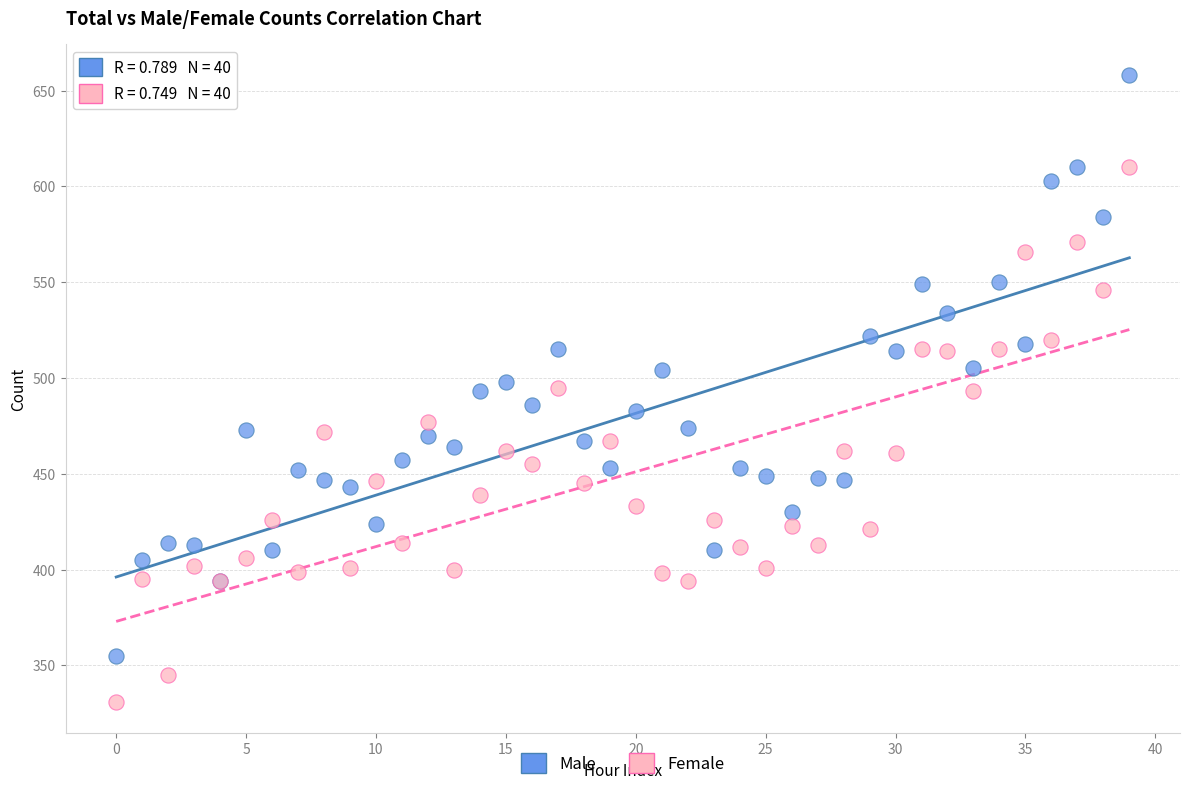

Which series has the widest spread of Y values?

Male